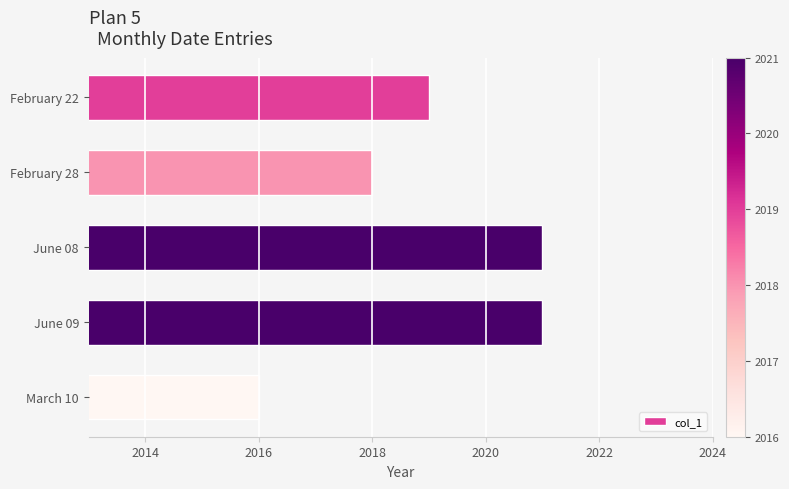

What is the average value?

2019